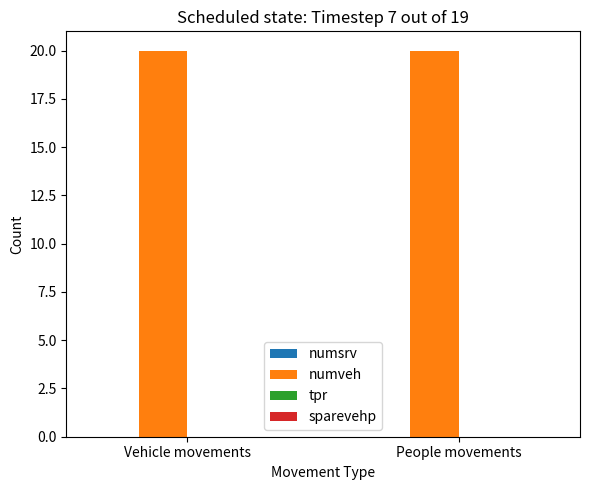

What is the difference between the highest and lowest values at People movements?

20